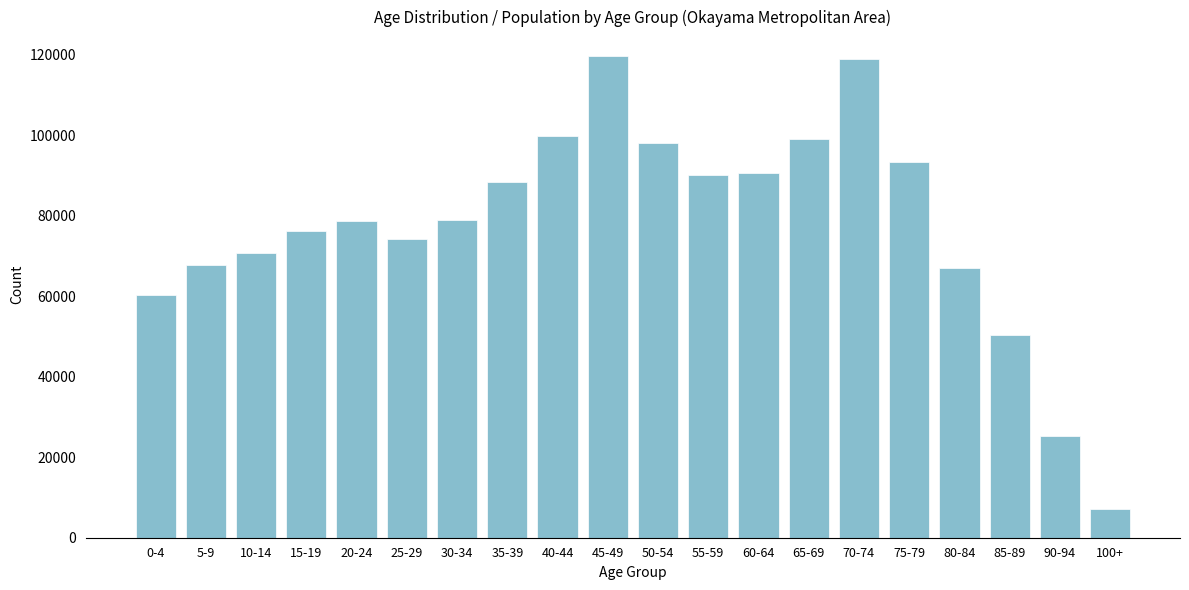

What value does the data have at 90-94, to the nearest 10?

25230